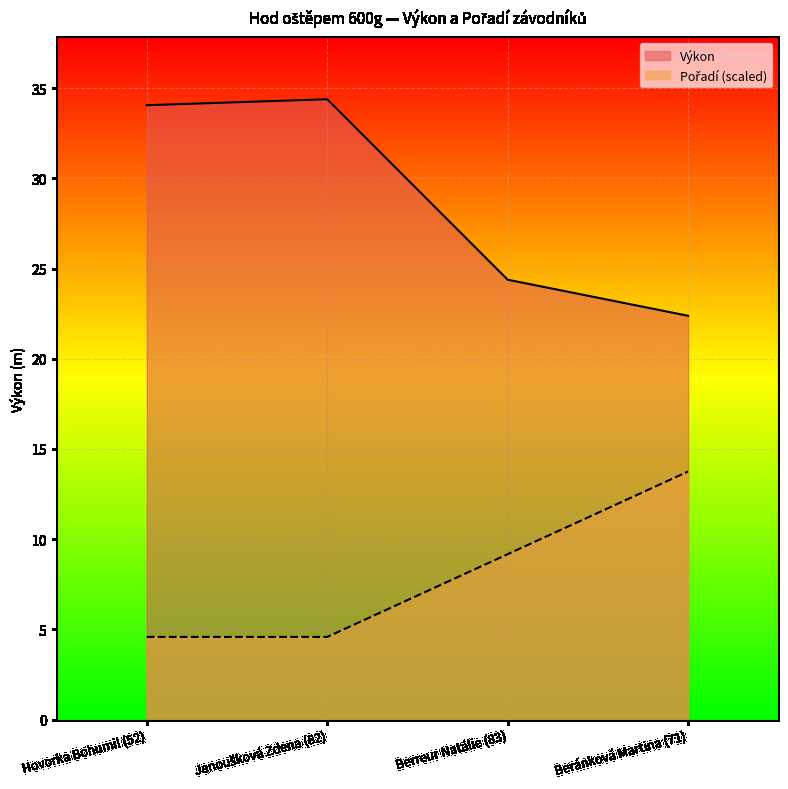

Rank the categories by Výkon value from highest to lowest.

Janoušková Zdena (82), Hovorka Bohumil (52), Berreur Natálie (83), Beránková Martina (71)